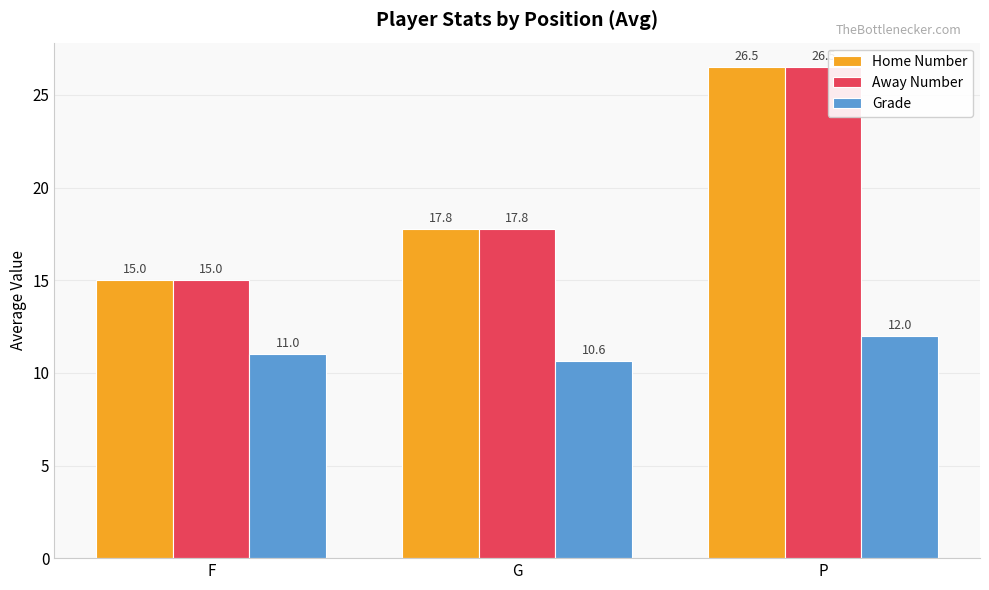

What is the value of the Away Number bar at the 1st from the left?

15.0